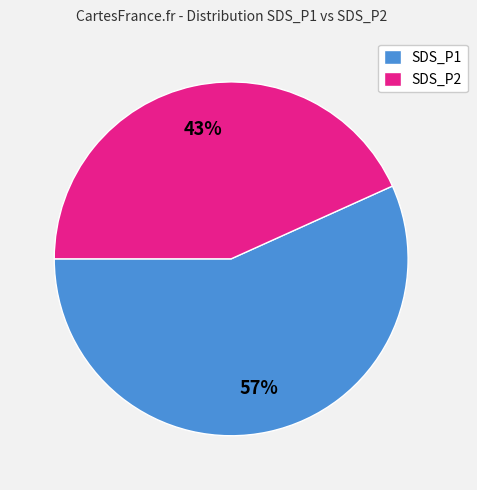

Is the sum of SDS_P2 and SDS_P1 greater than half?

Yes